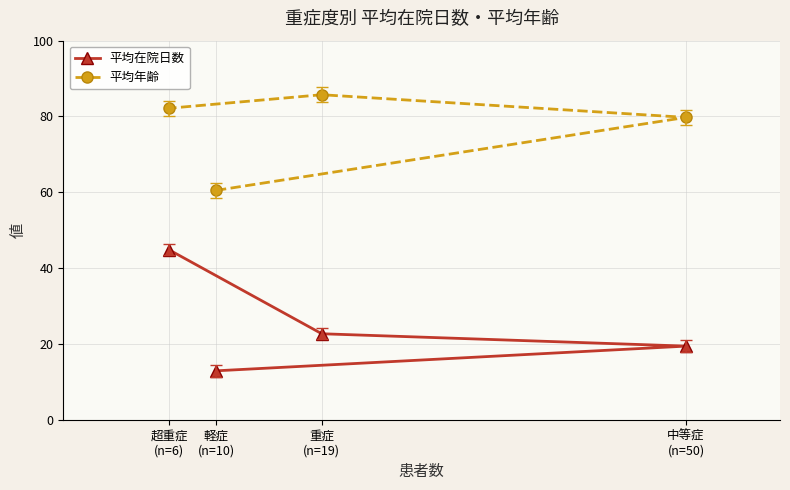

Reading left to right, what are all the values shown in this chart?

平均在院日数: 超重症
(n=6)=44.8	軽症
(n=10)=12.9	重症
(n=19)=22.7	中等症
(n=50)=19.4
平均年齢: 超重症
(n=6)=82.2	軽症
(n=10)=60.5	重症
(n=19)=85.7	中等症
(n=50)=79.8